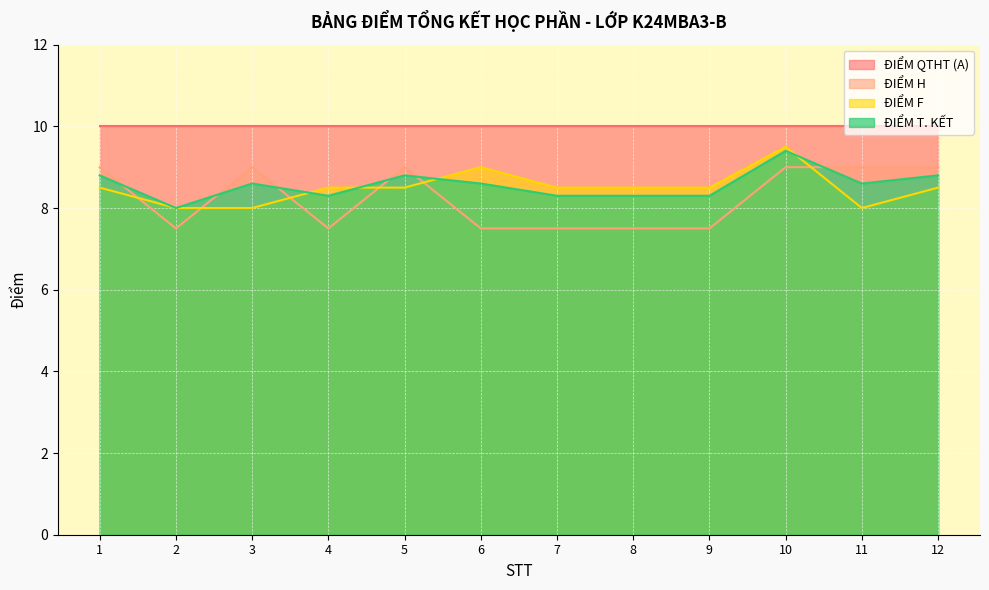

What is the difference between the highest and lowest values at 7?

2.5